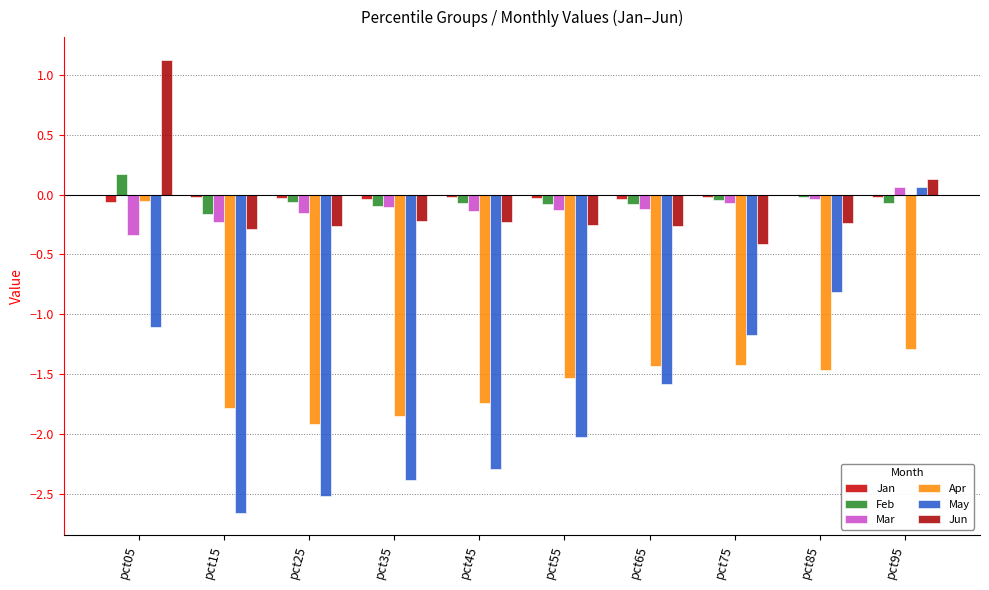

What is the value of the Jun bar at the 2nd from the left?

-0.3